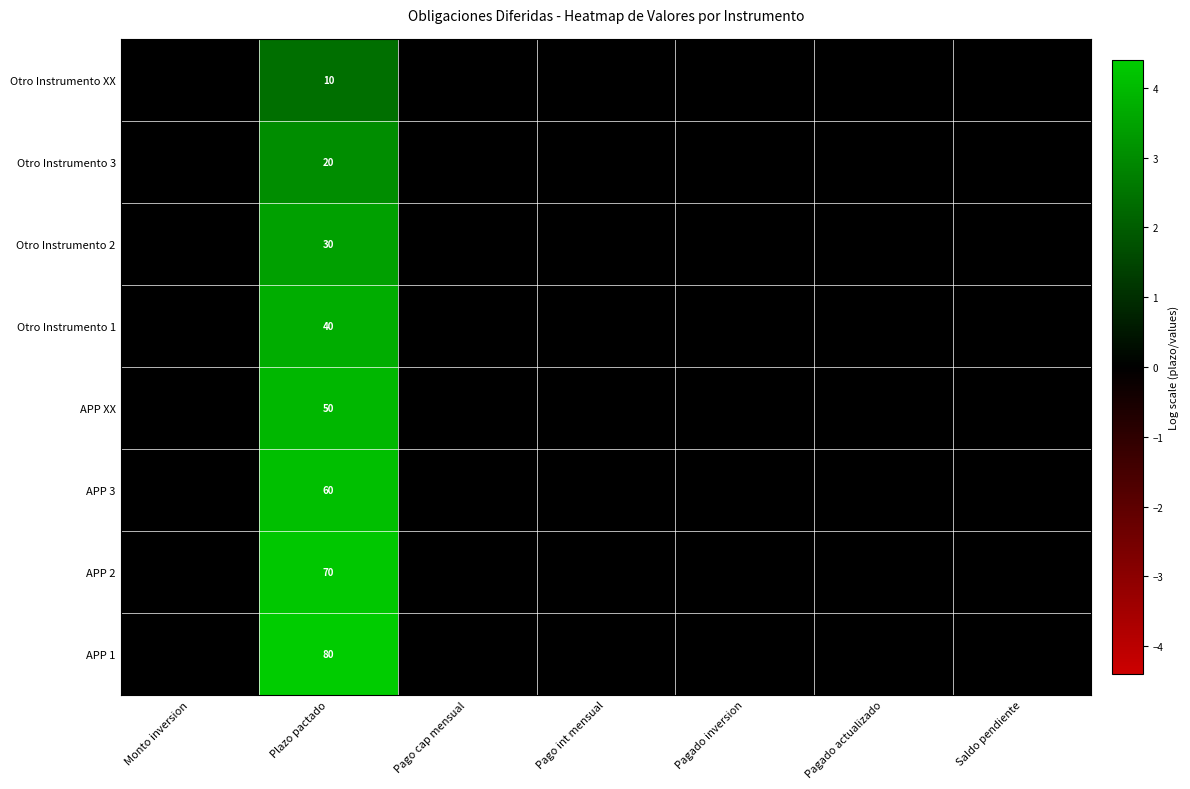

The value of Otro Instrumento 1 at Plazo pactado is 60. True or false?

False